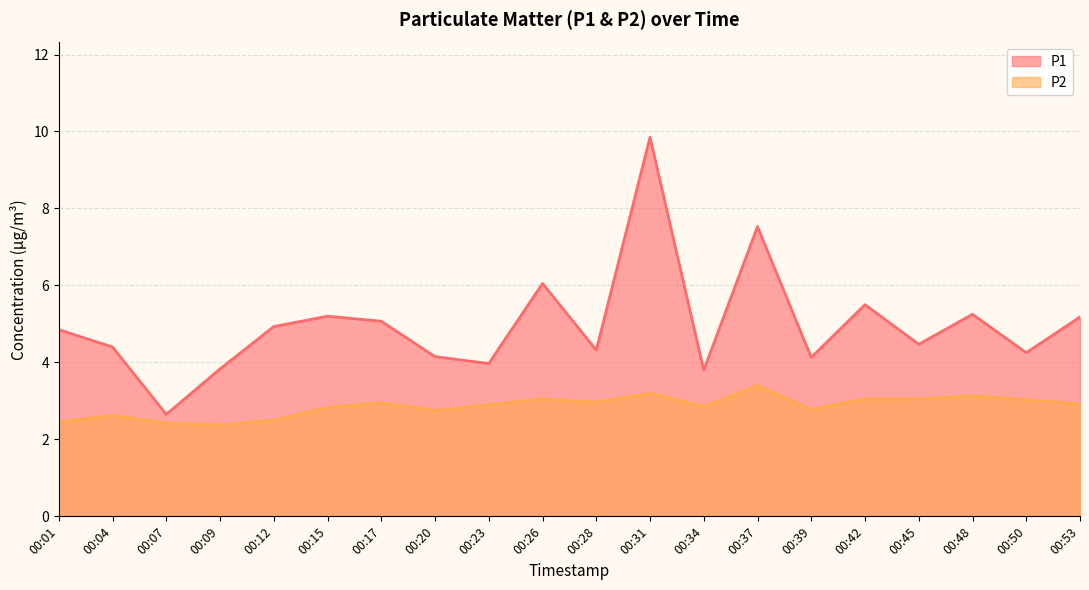

What is the total value across all series at 00:31?

13.1